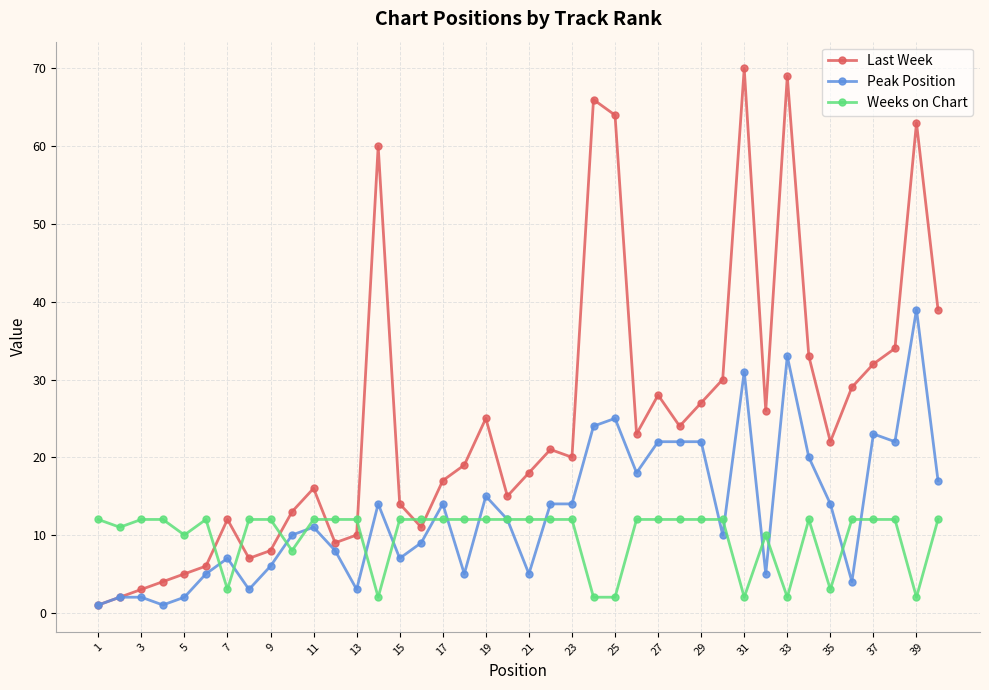

Which series has the largest range (max minus min)?

Last Week